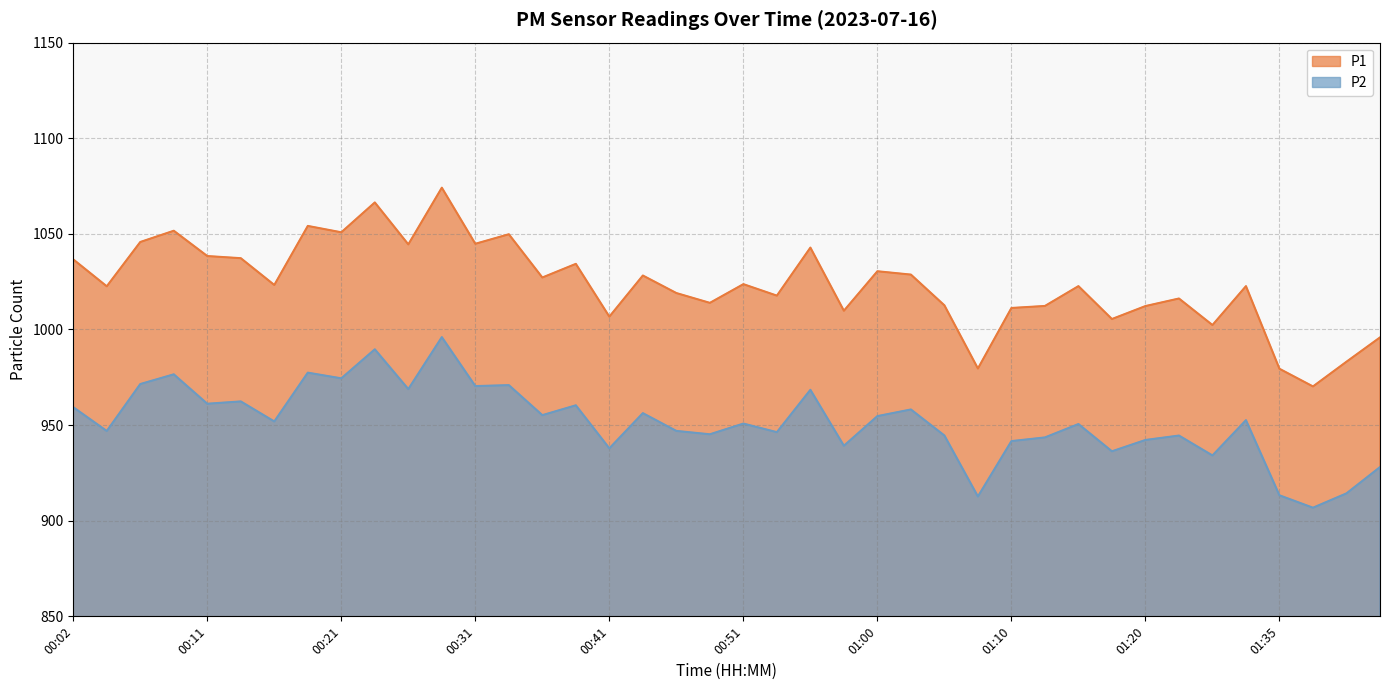

What is the label of the 7th point from the left?

00:16